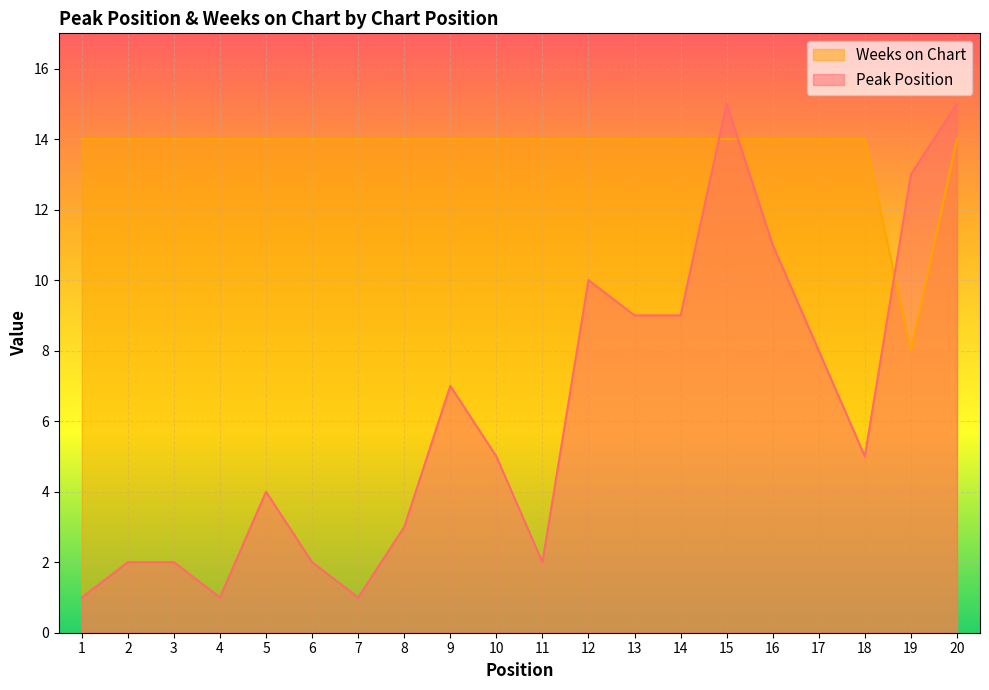

What is the difference between the highest and lowest values at 1?

13